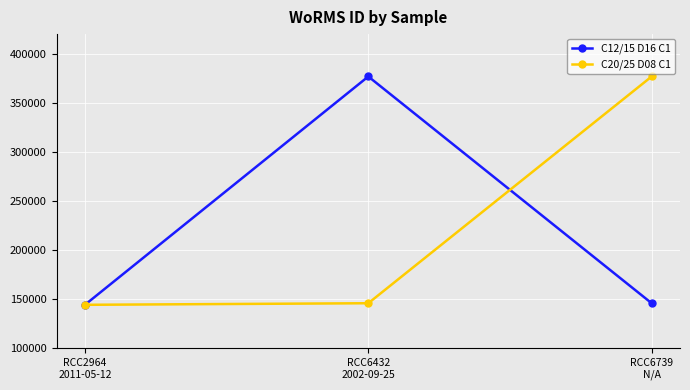

How many data points in C20/25 D08 C1 are less than 145791?

1